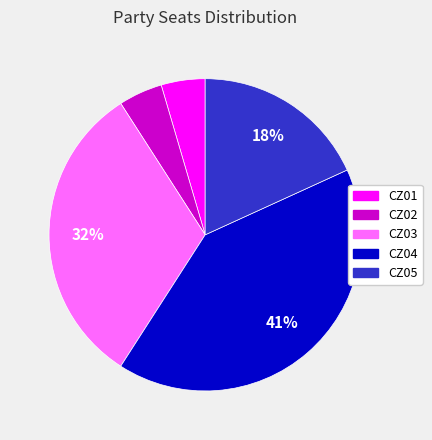

Is the sum of CZ05 and CZ02 greater than half?

No